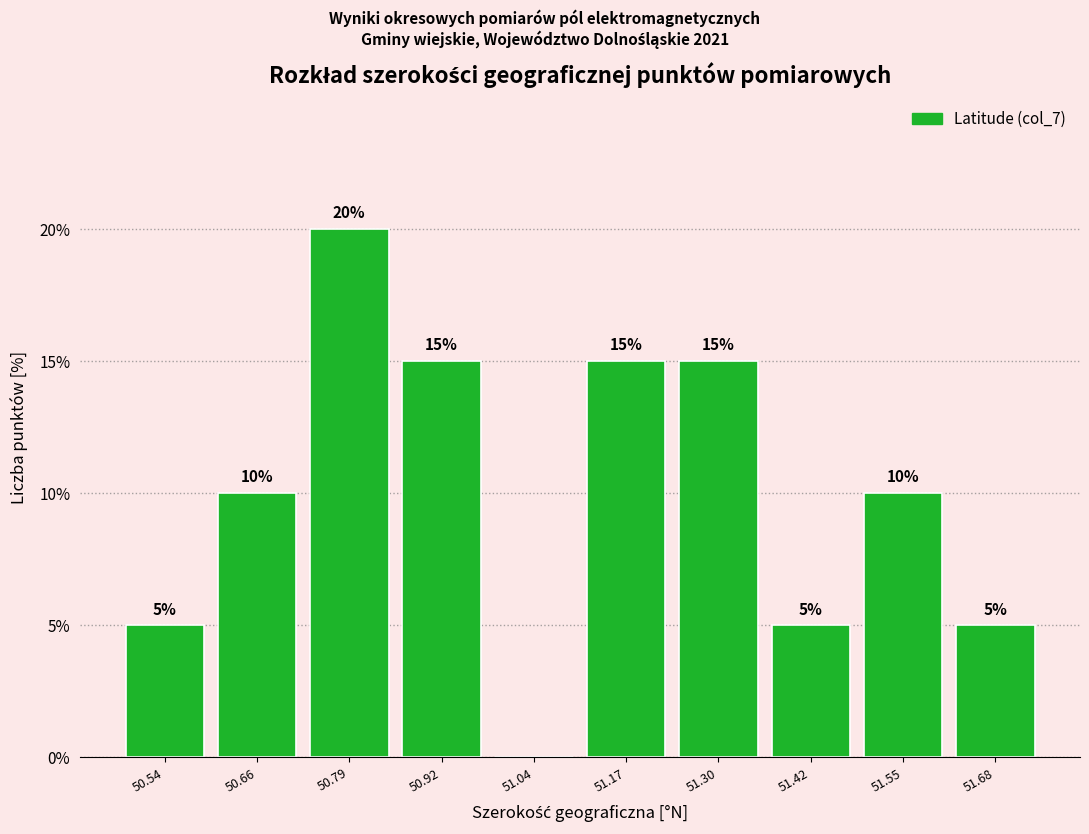

Over which range of the x-axis is the bar tallest?

50.72 to 50.86